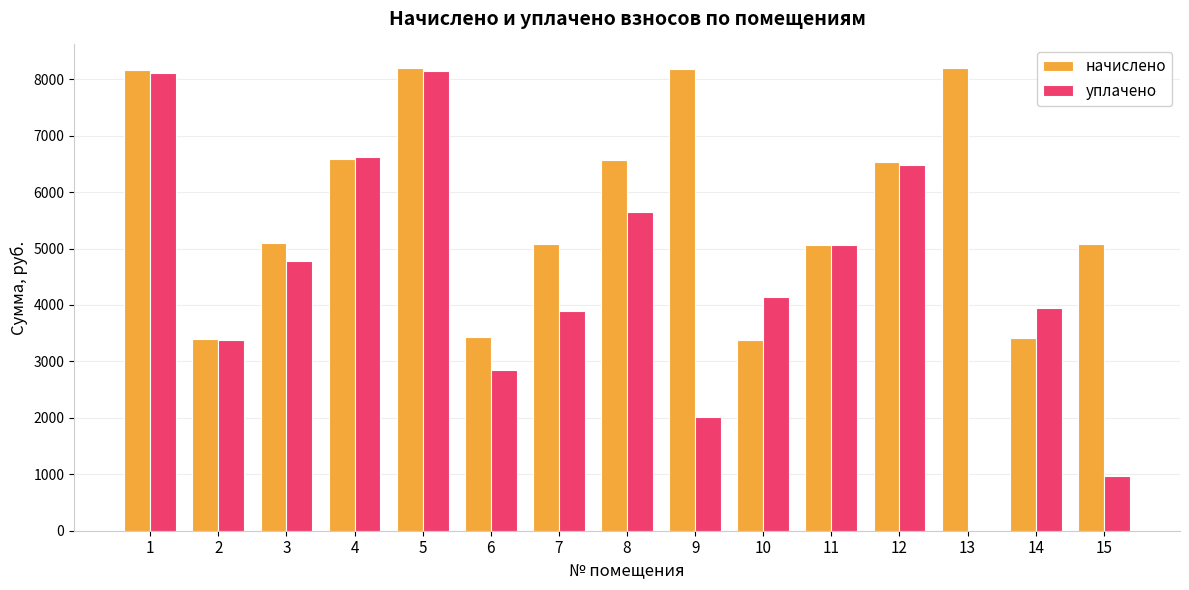

Which series has the largest range (max minus min)?

уплачено